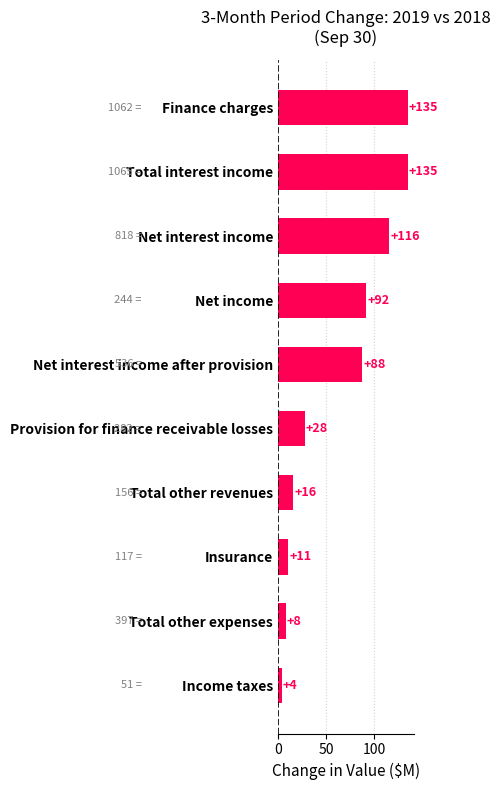

Reading bottom to top, list all the values displayed in this chart.

4	8	11	16	28	88	92	116	135	135